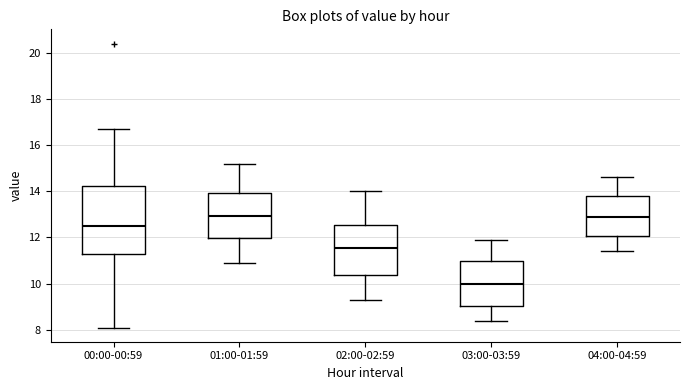

Reading left to right, transcribe this box plot: for each box, give where its median line is, the range the box spans, and where its two whiskers end, as read against the y-axis. The values are not printed on the chart, so give them approximately, as read against the axis.

00:00-00:59: median 12.6, box 11.2 to 14.2, whiskers 8.2 to 16.8
01:00-01:59: median 13.0, box 12.0 to 14.0, whiskers 11.0 to 15.2
02:00-02:59: median 11.6, box 10.4 to 12.6, whiskers 9.4 to 14.0
03:00-03:59: median 10.0, box 9.0 to 11.0, whiskers 8.4 to 12.0
04:00-04:59: median 13.0, box 12.0 to 13.8, whiskers 11.4 to 14.6